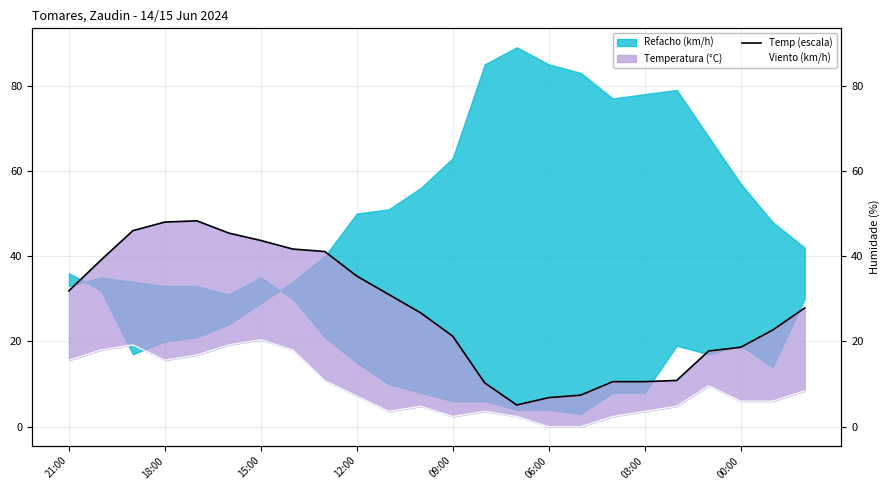

True or false: Temp (escala) and Viento (km/h) cross at least once.

False